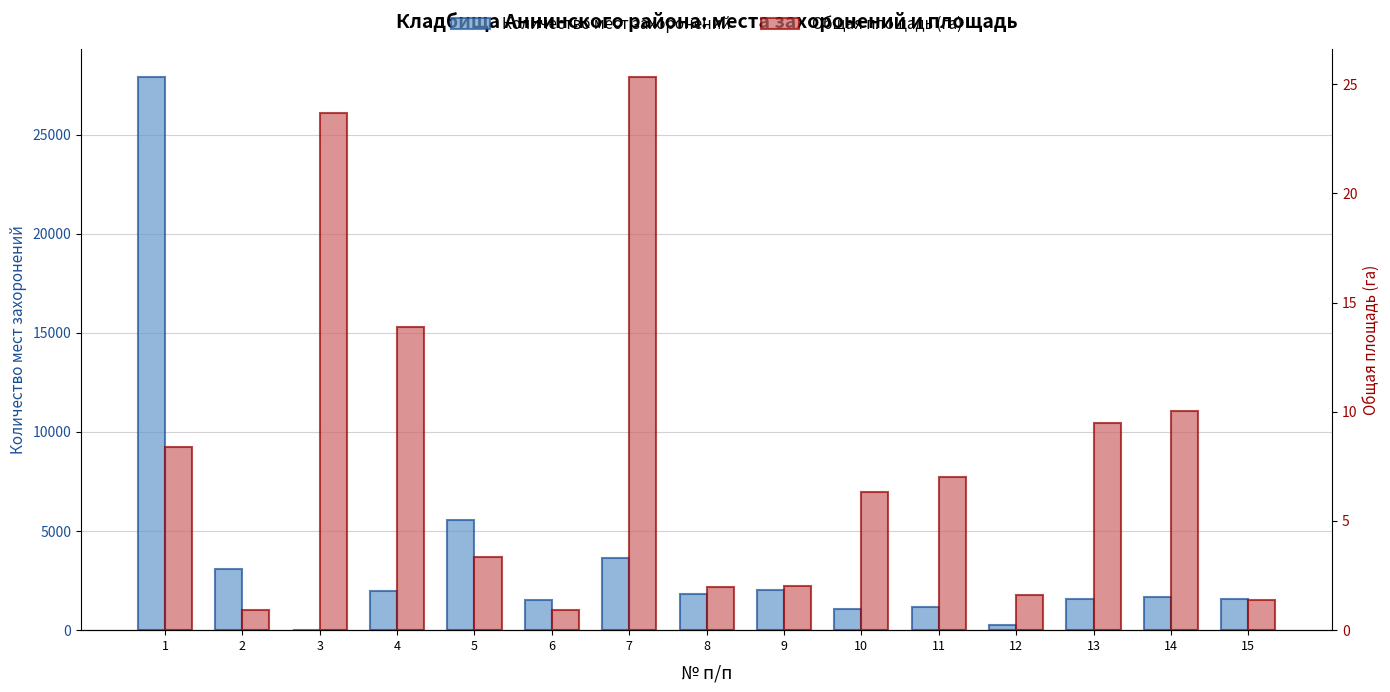

How many categories are shown in the chart?

15